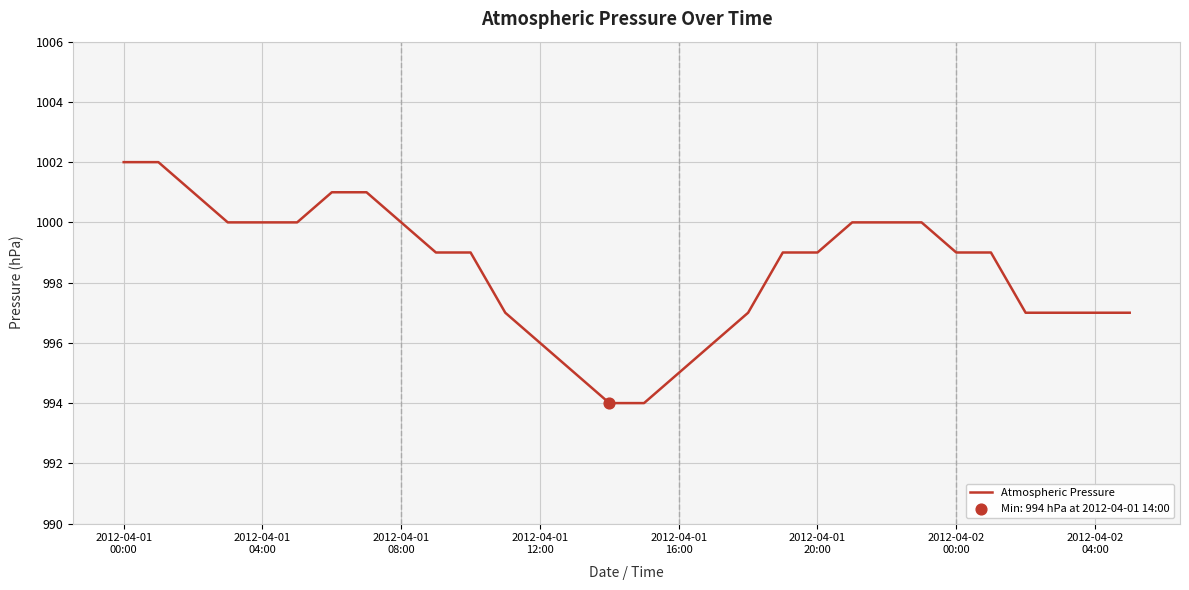

What is the minimum value shown in the chart?

994